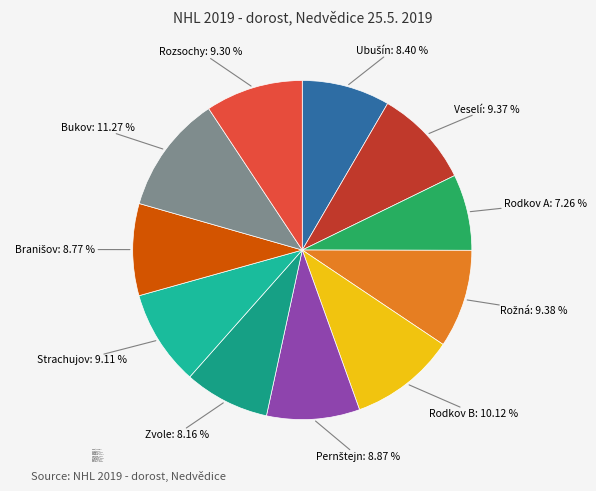

What percentage is the Zvole slice, to the nearest percent?

8%